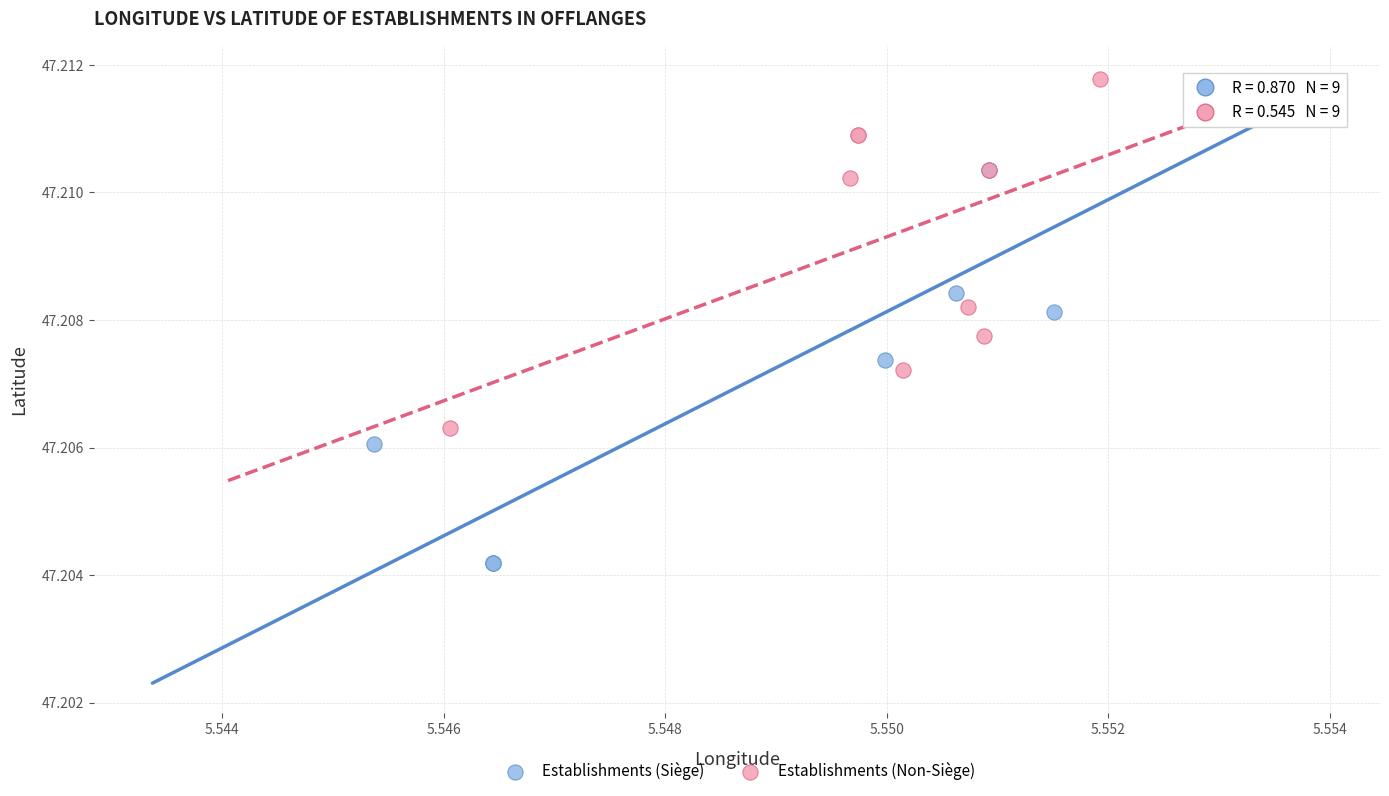

Which series reaches the minimum Y coordinate?

Establishments (Siège)